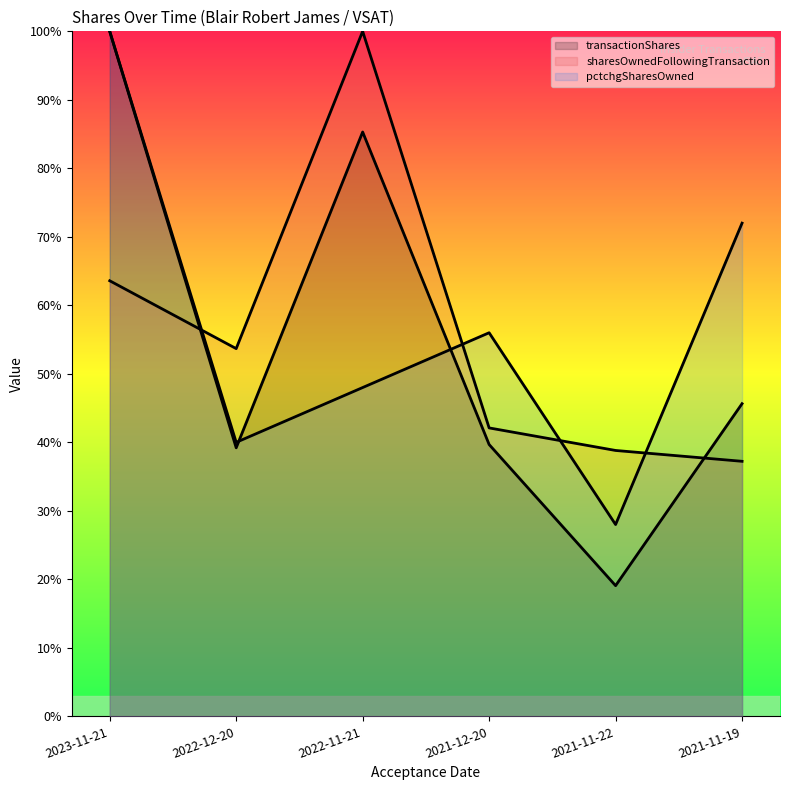

Does the chart display data point markers on the line(s)?

No